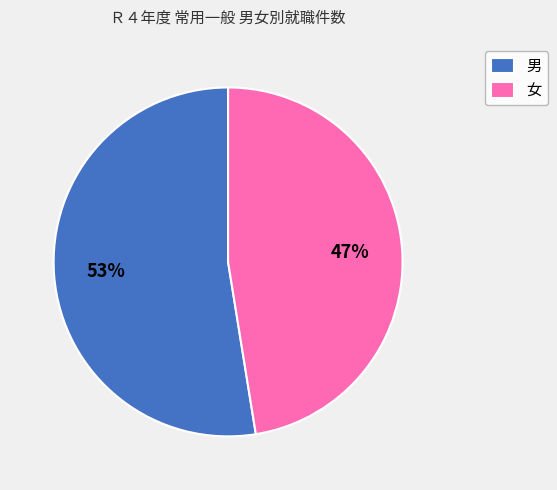

To the nearest percent, what is the combined percentage of 男 and 女?

100%